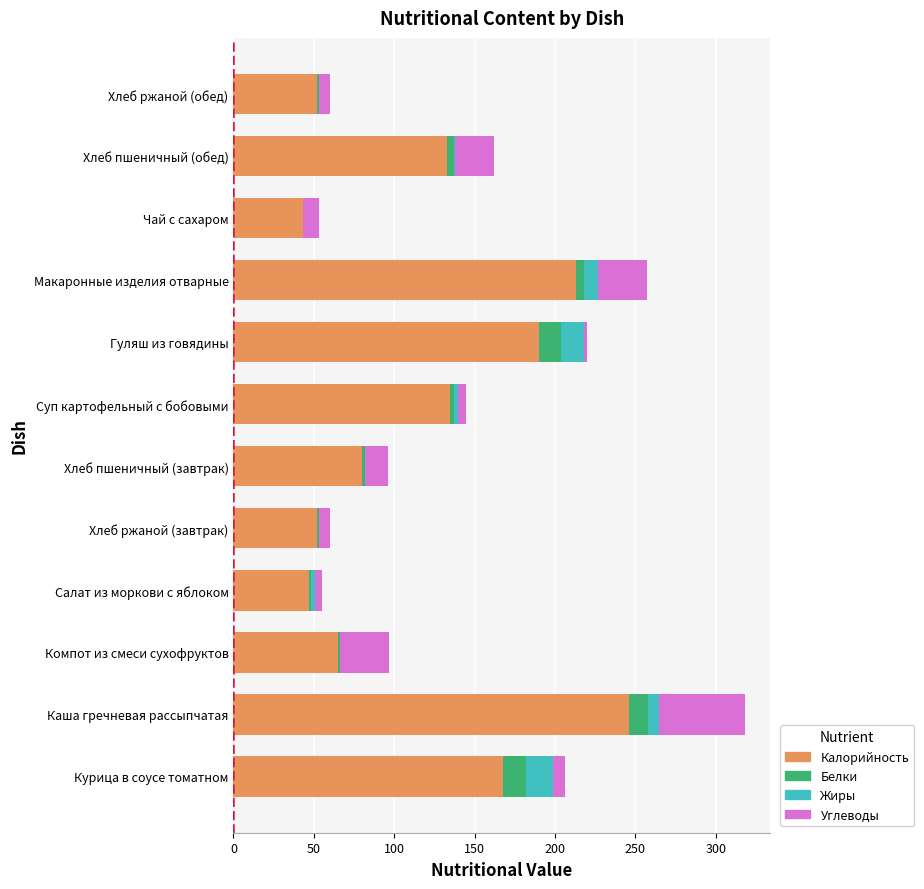

True or false: Калорийность has a value of 36 at Хлеб пшеничный (обед).

False